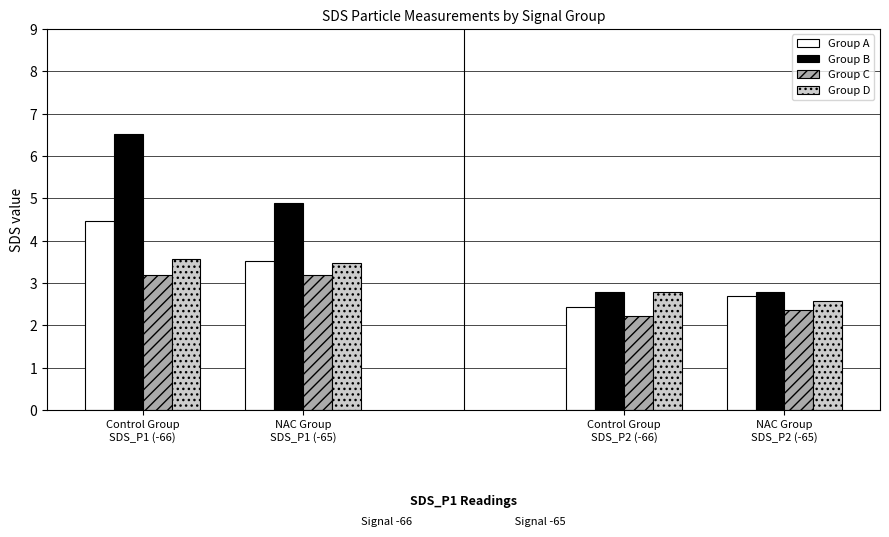

Which series has the largest total across all categories?

Group B